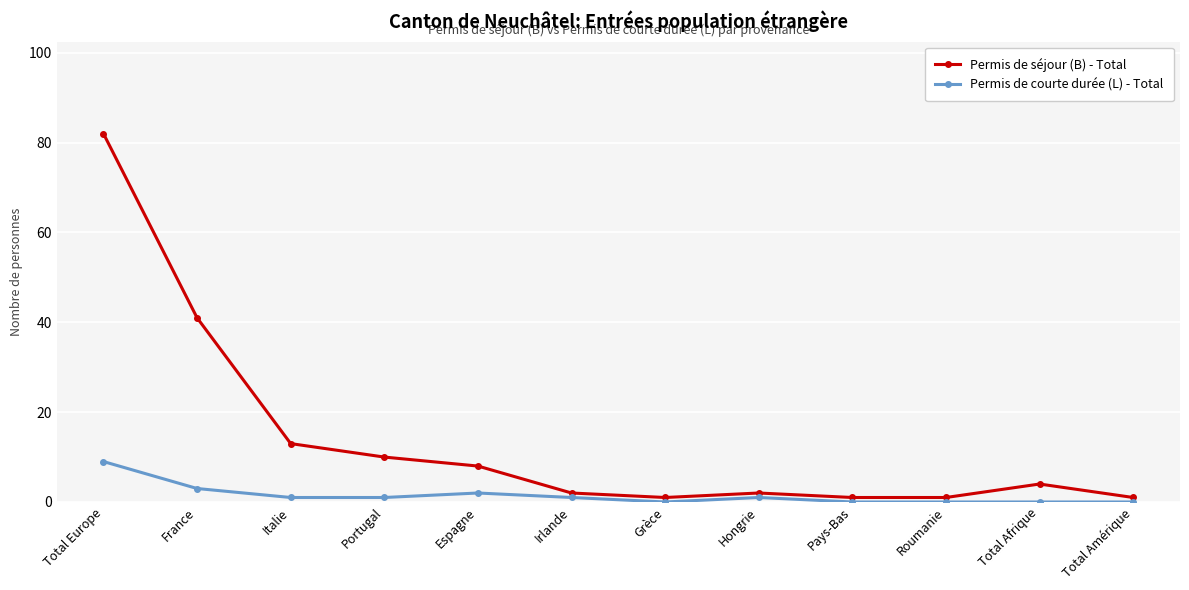

What is the label of the 7th point from the left?

Grèce